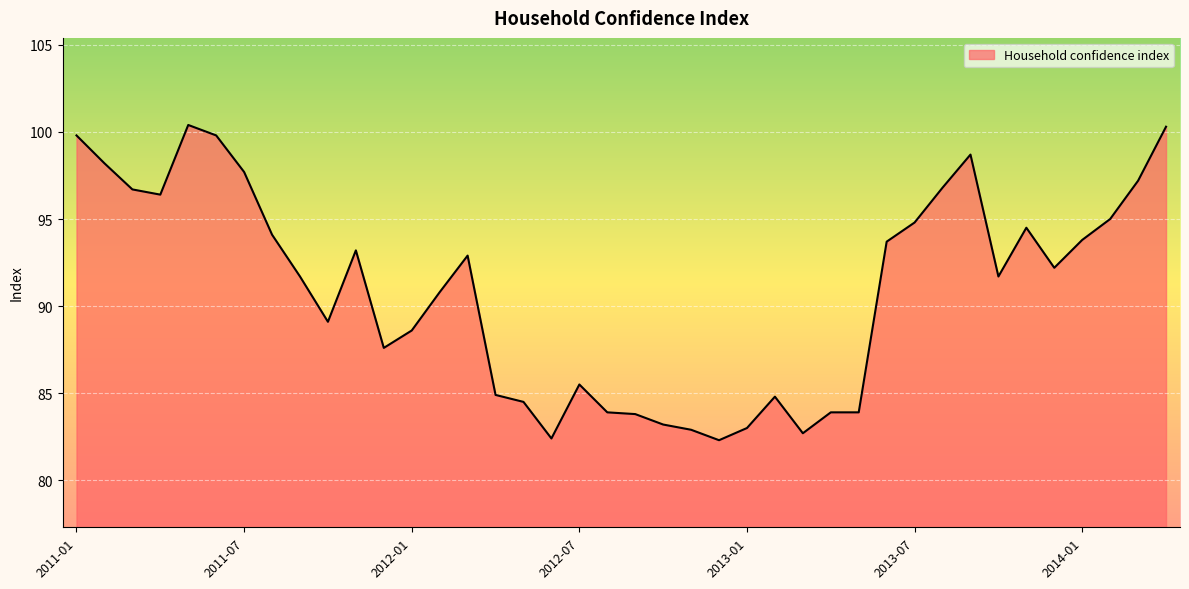

What is the difference between the maximum and minimum values?

18.1